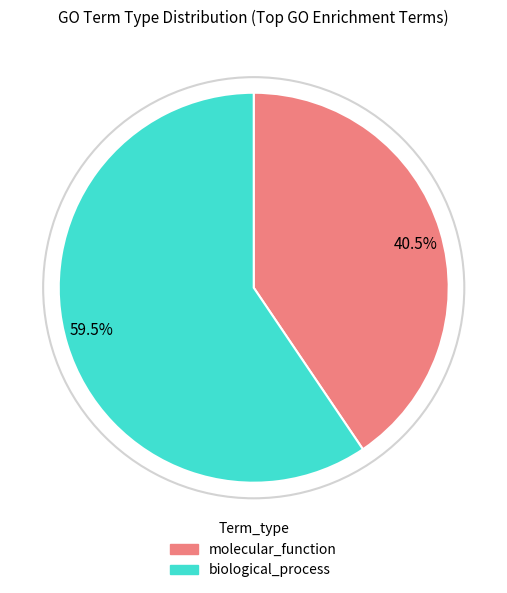

What is the smallest slice in the pie chart?

molecular_function